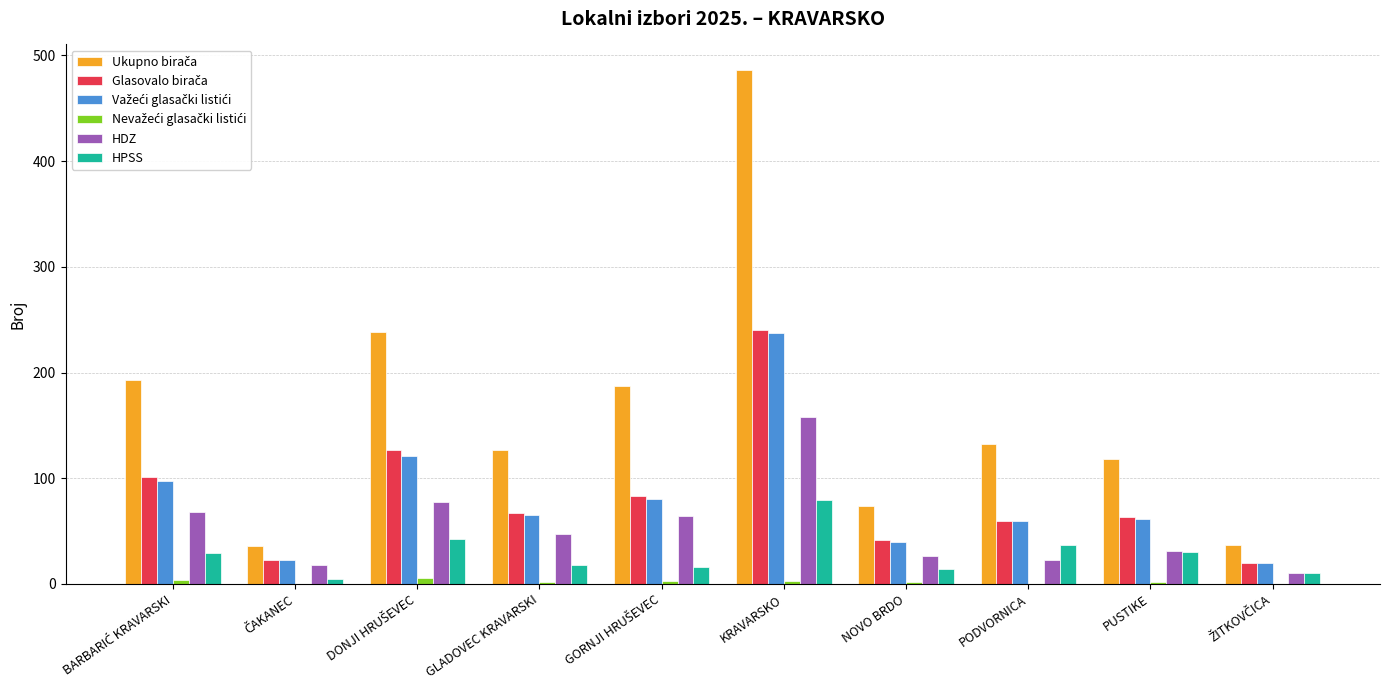

At which category is the sum across all series the highest?

KRAVARSKO